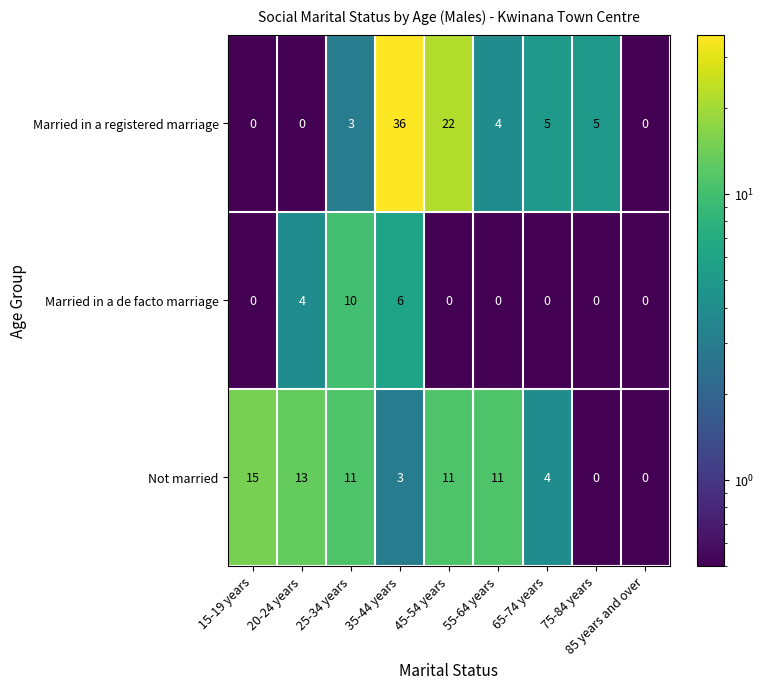

What is the difference between the highest and lowest values at 45-54 years?

22